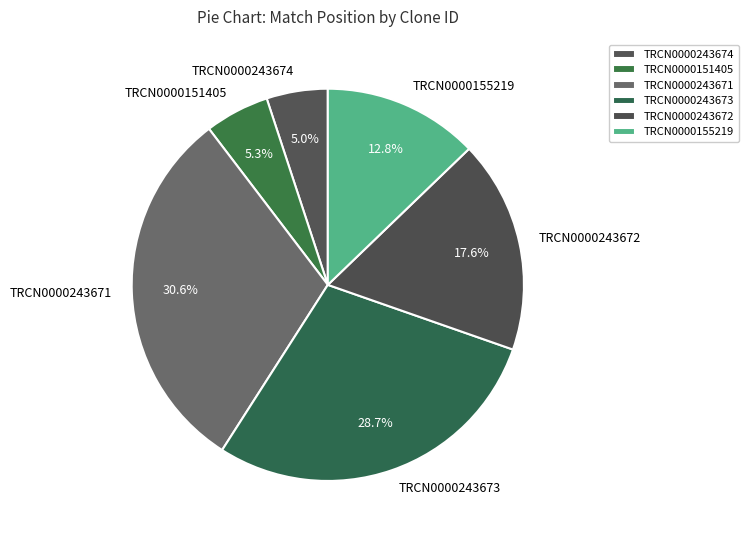

How many slices are in this pie chart?

6